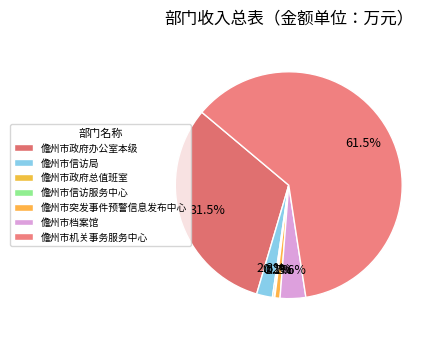

To the nearest percent, what is the combined percentage of 儋州市突发事件预警信息发布中心 and 儋州市信访局?

3%